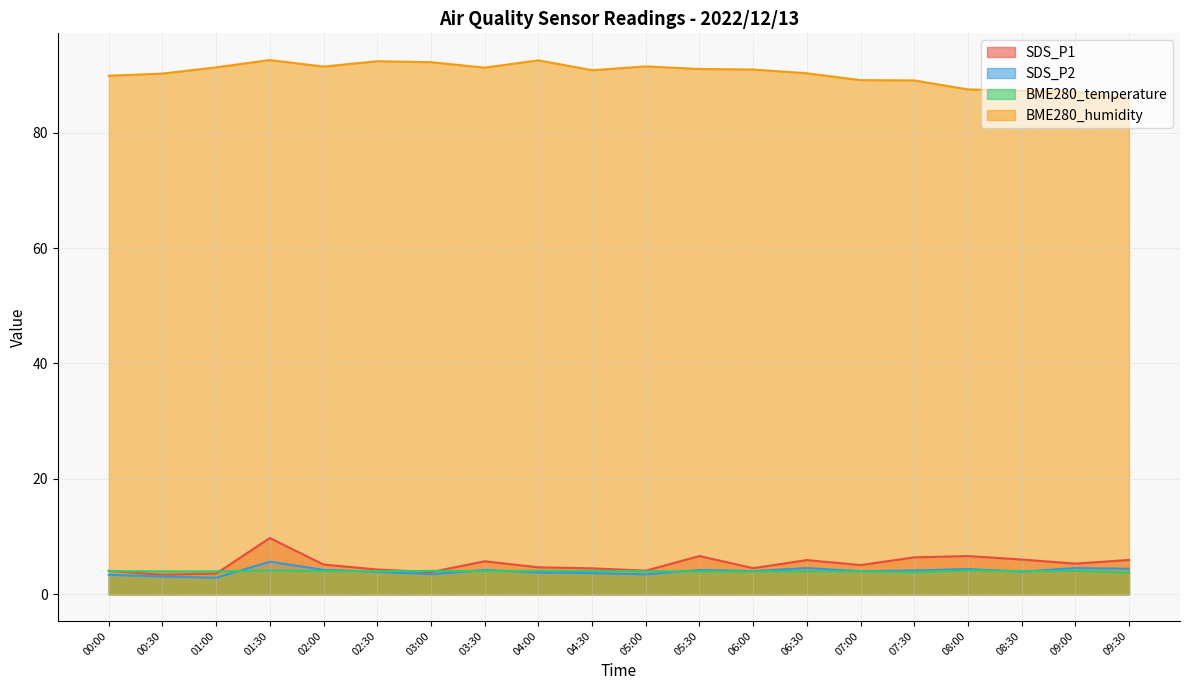

What is the spread (max minus min) of values at 00:30?

87.1